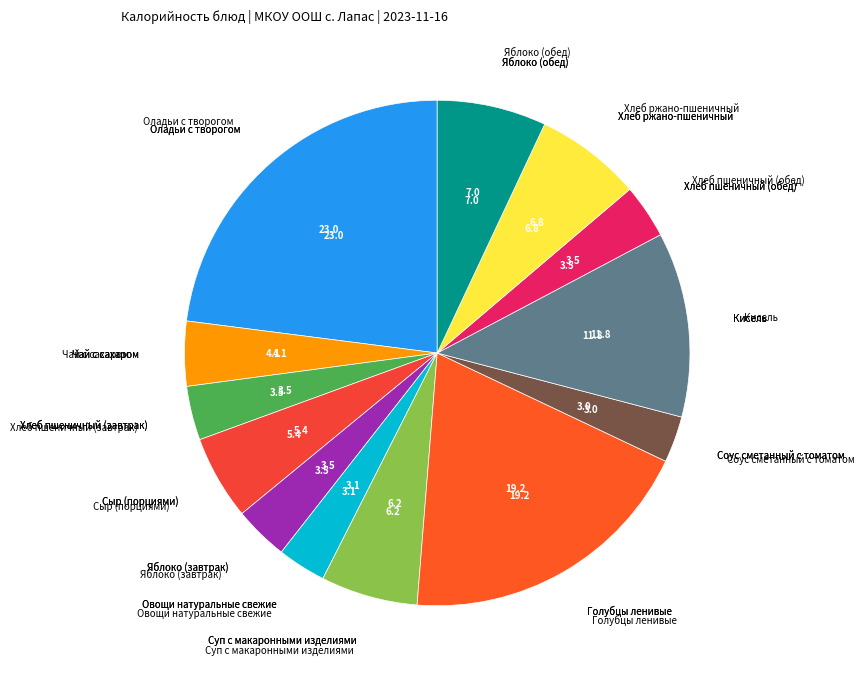

Do Кисель and Яблоко (обед) together represent more than half of the pie?

No